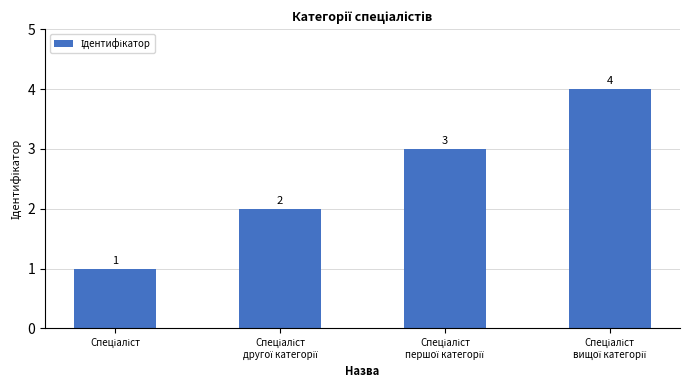

What is the value of the 2nd bar from the left?

2